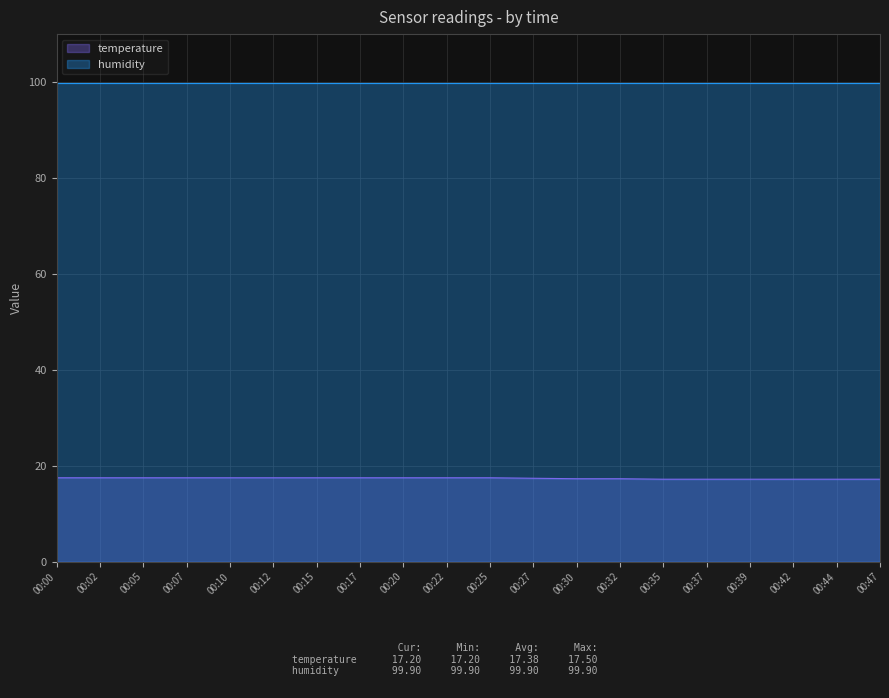

List the labels in order of value, largest first.

00:00, 00:02, 00:05, 00:07, 00:10, 00:12, 00:15, 00:17, 00:20, 00:22, 00:25, 00:27, 00:30, 00:32, 00:35, 00:37, 00:39, 00:42, 00:44, 00:47